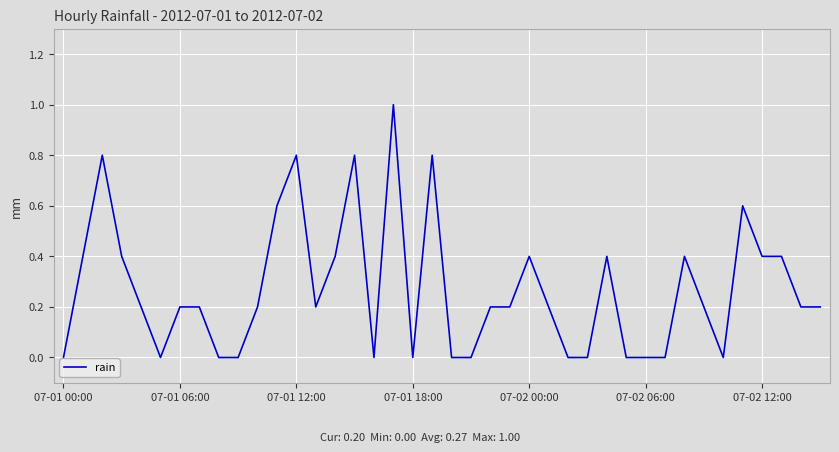

What is the difference between the maximum and minimum values?

1.0